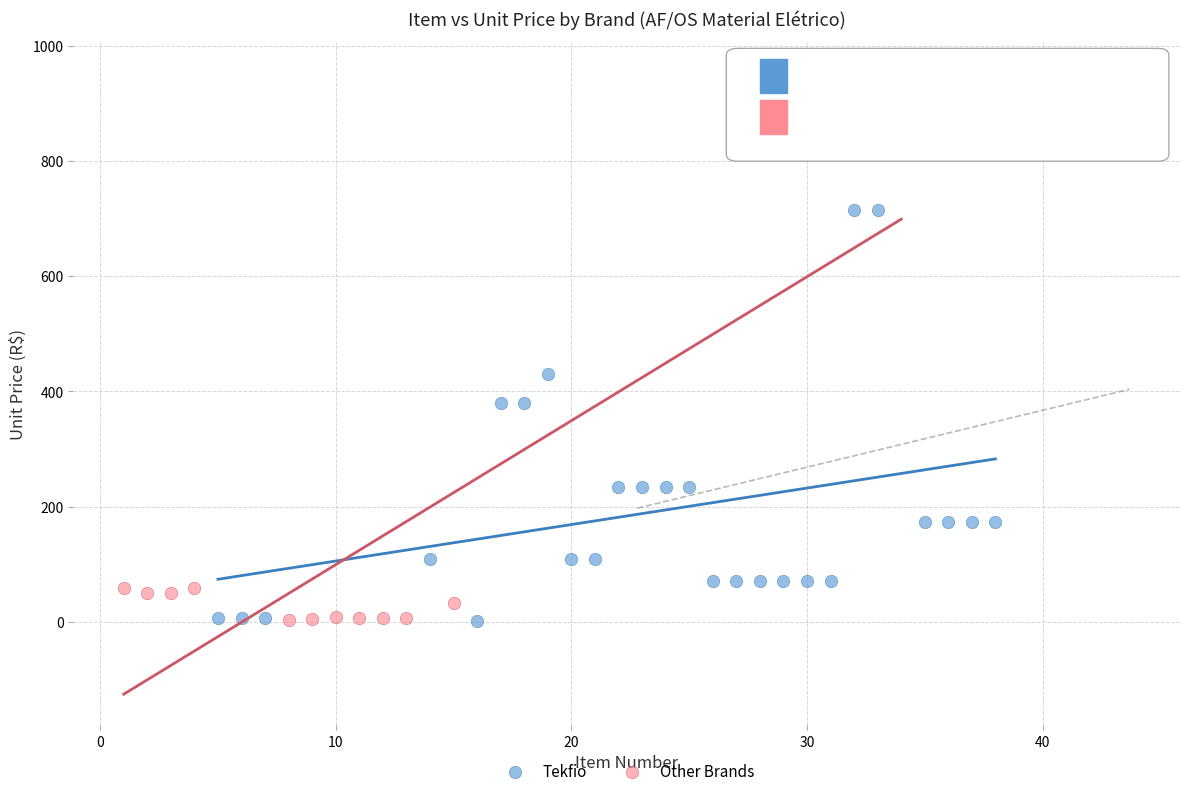

Which series contains the highest Y value?

Other Brands